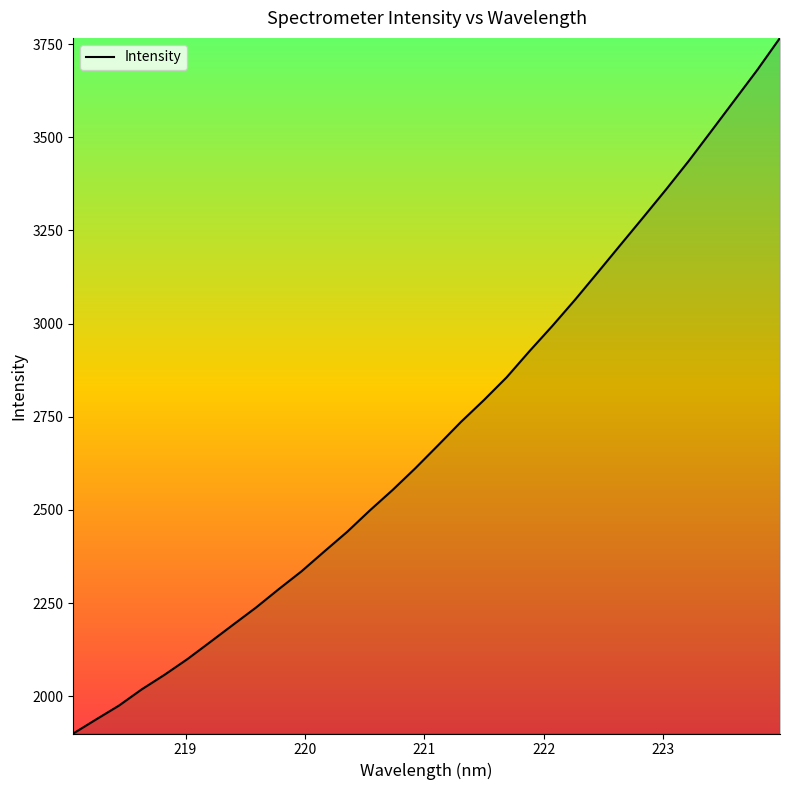

What is the minimum value shown in the chart?

1900.2